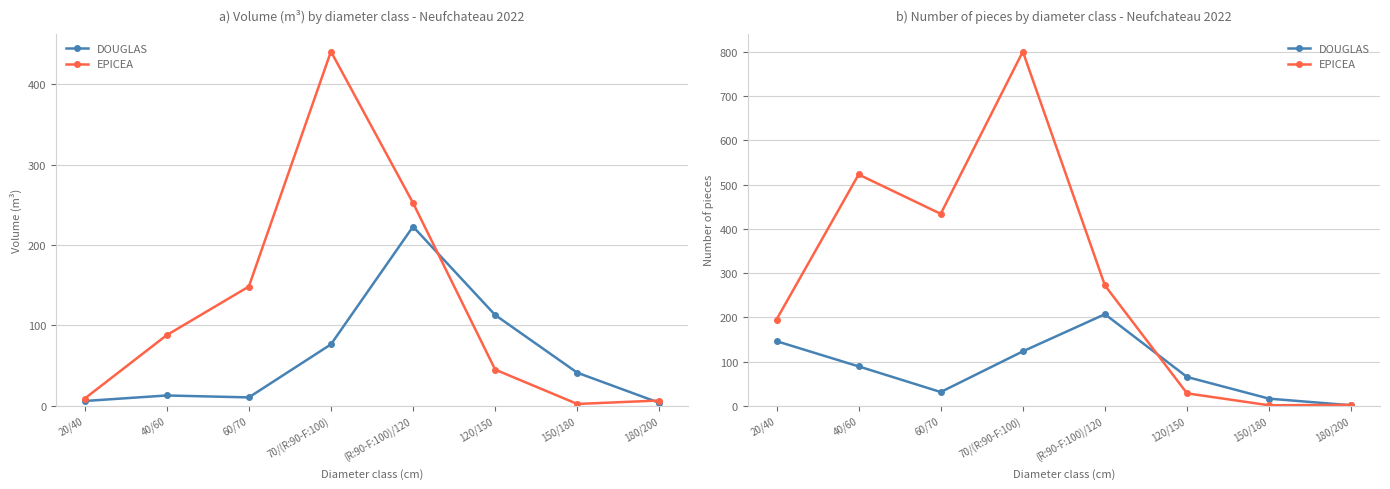

How many times do EPICEA and DOUGLAS cross each other?

2